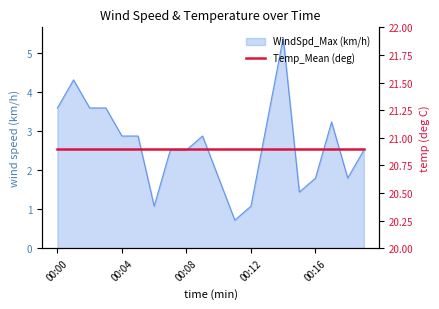

How many interior local valleys (lower than both neighbors) does the data have?

4